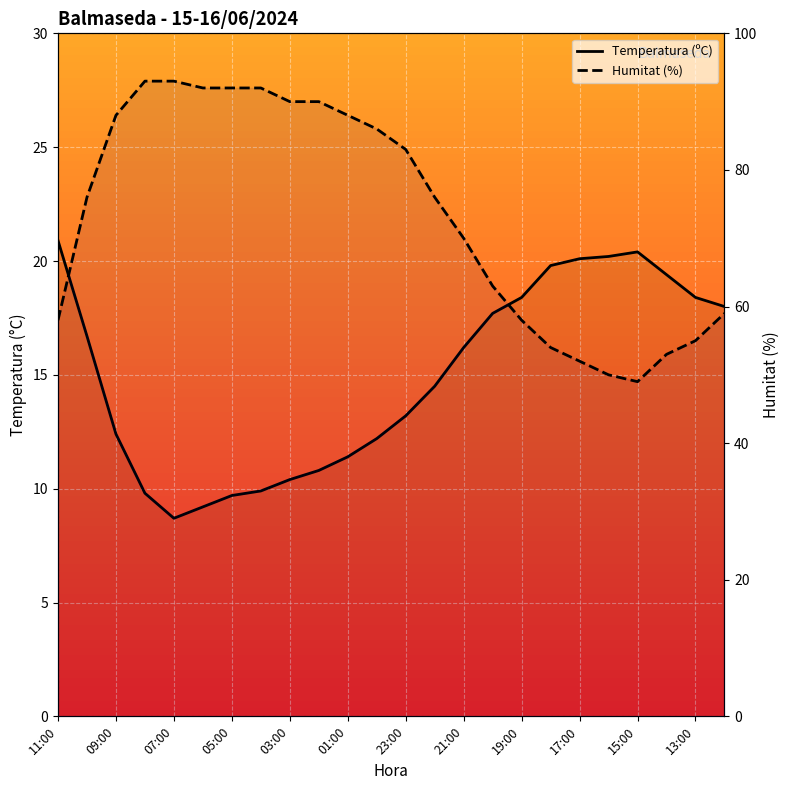

What is the minimum value for Humitat (%)?

49.0